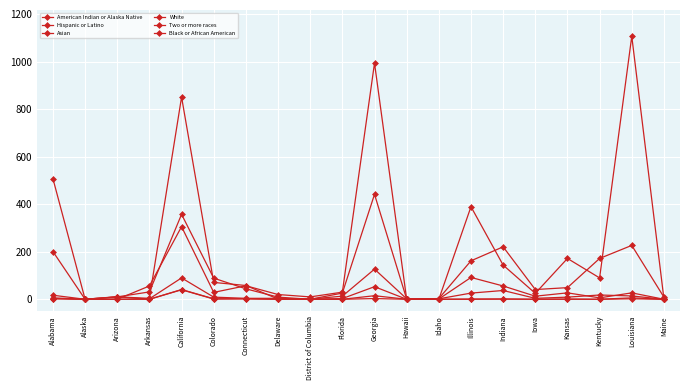

List the labels in order of American Indian or Alaska Native value, largest first.

California, Arizona, Louisiana, Alabama, Georgia, Colorado, Connecticut, Indiana, Kansas, Alaska, Arkansas, Delaware, District of Columbia, Florida, Hawaii, Idaho, Illinois, Iowa, Kentucky, Maine